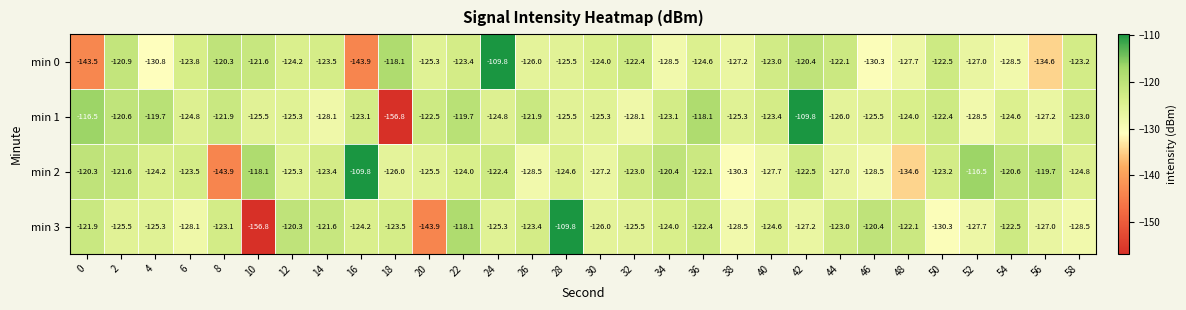

What is the average value of the min 3 series?

-125.7